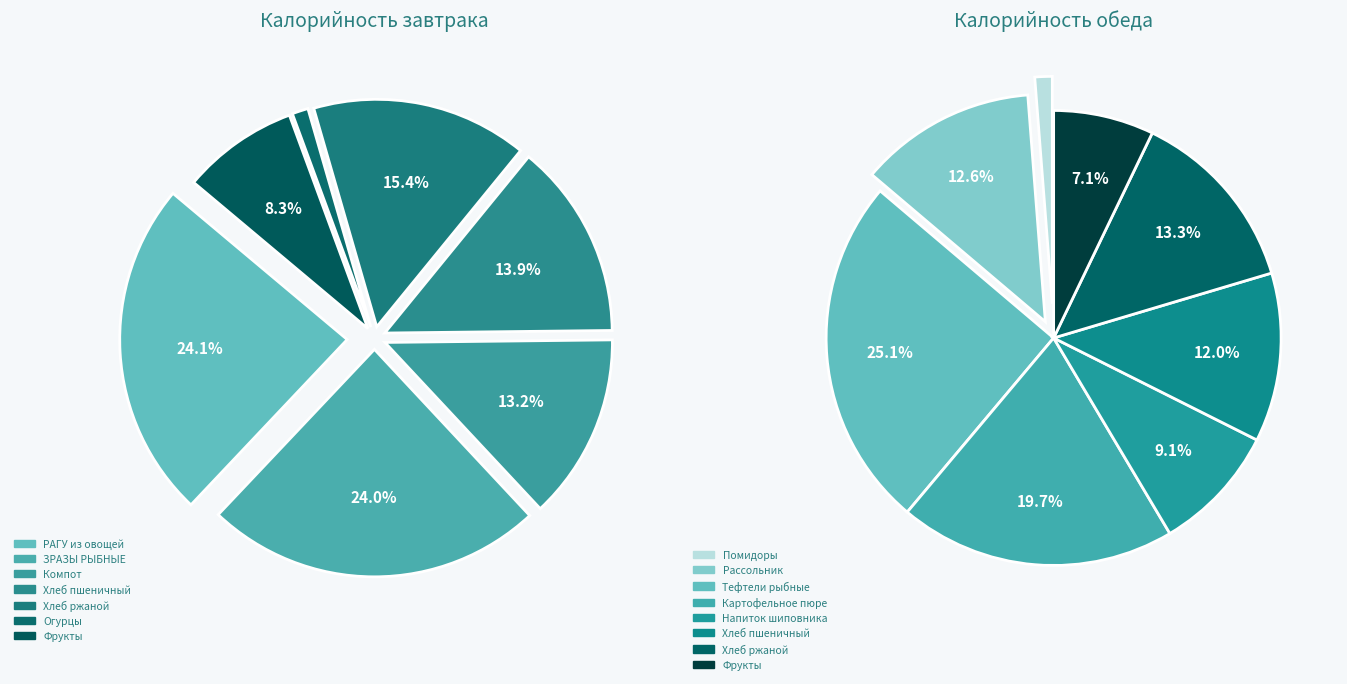

How many segments does this pie chart have?

7